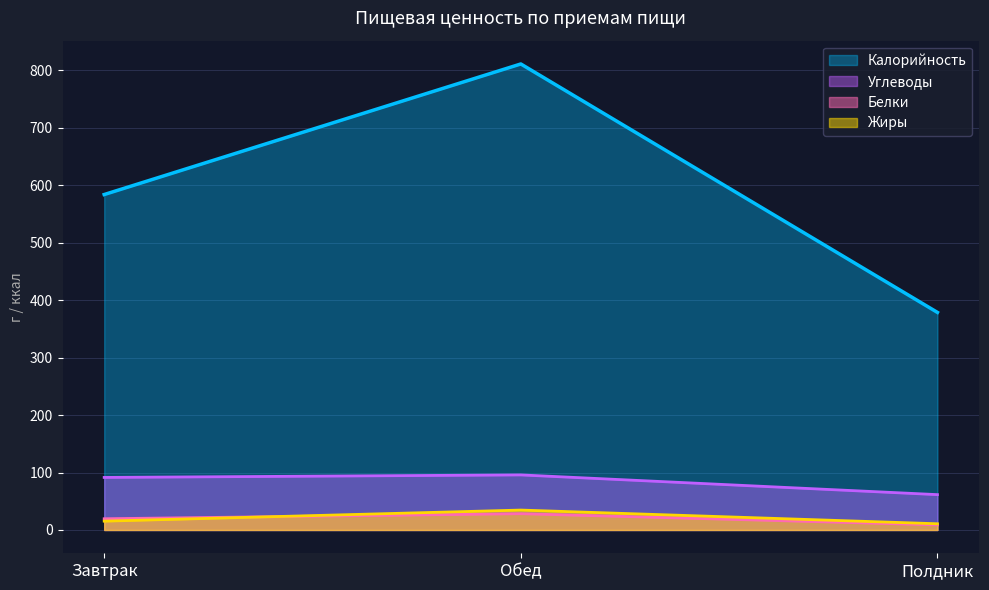

What is the sum of the Белки values at Завтрак and Полдник?

28.4